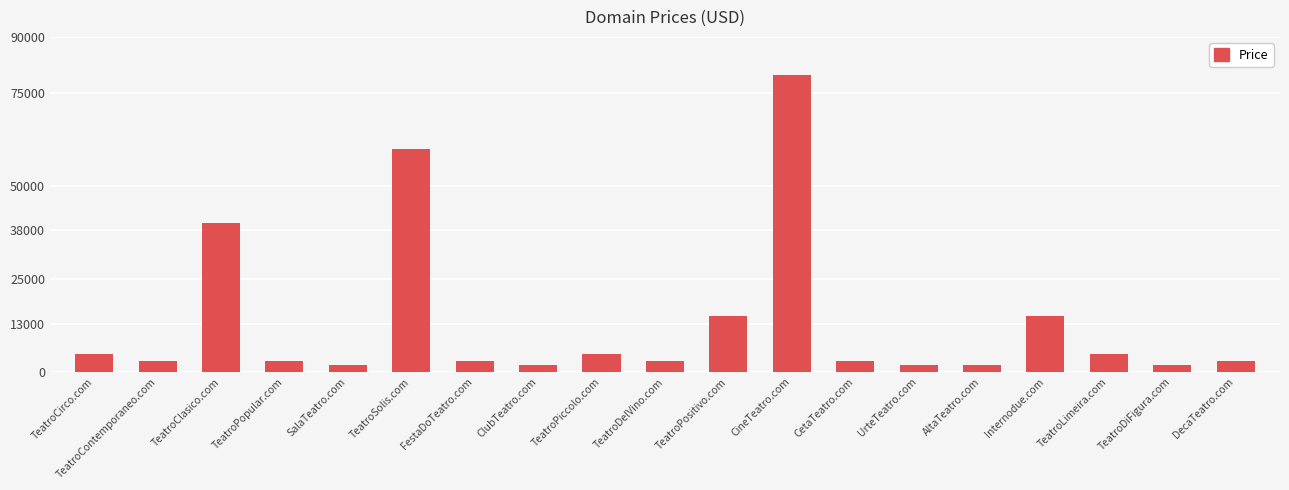

What position from the right is SalaTeatro.com?

15